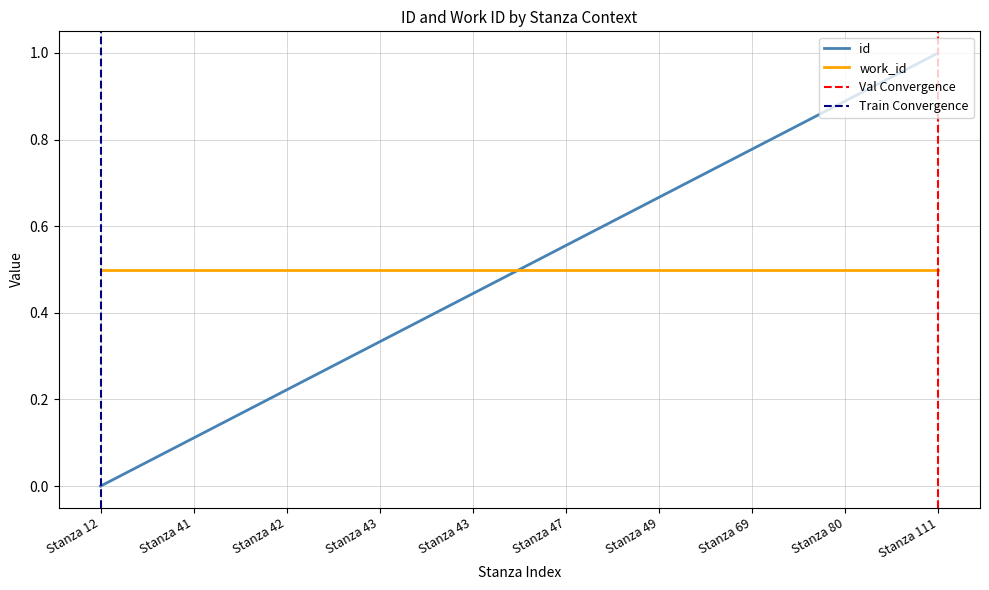

What value does the data have at Stanza 41?

0.1